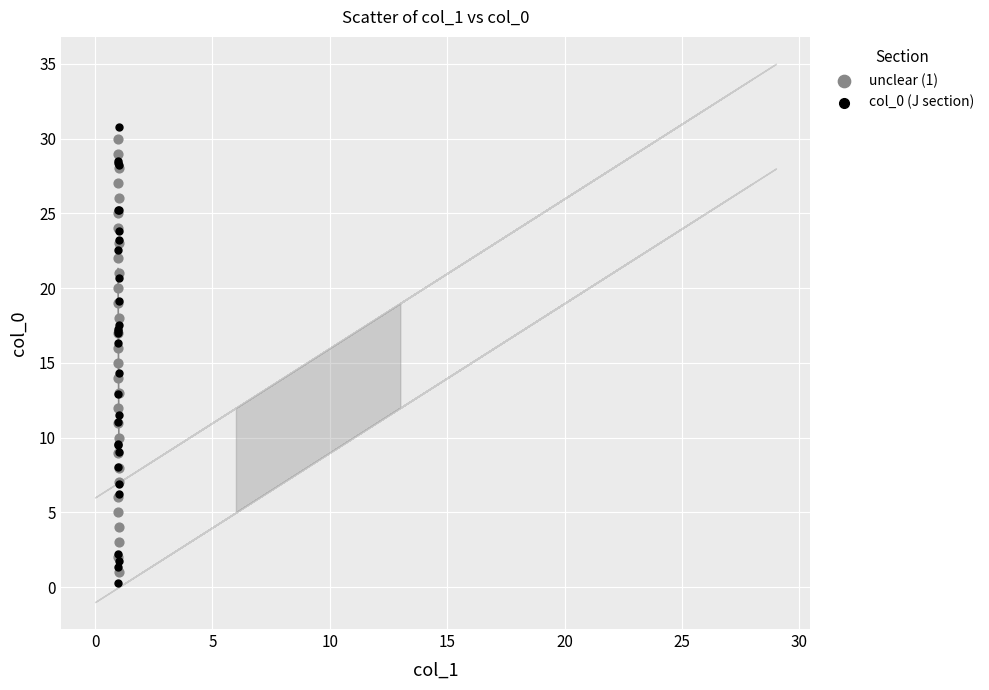

Which series has the widest spread of Y values?

col_0 (J section)